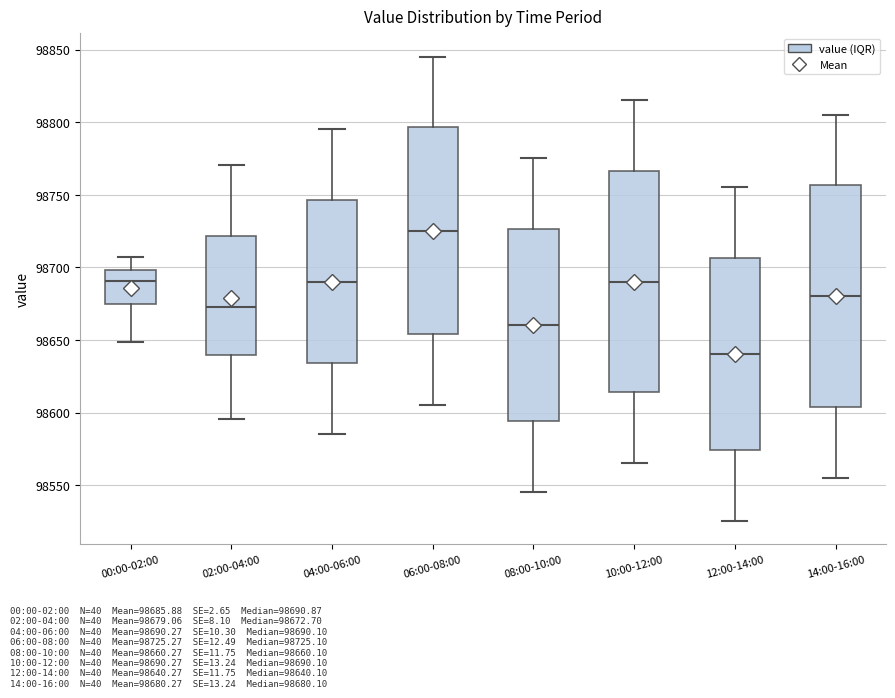

Reading left to right, transcribe this box plot: for each box, give where its median line is, the range the box spans, and where its two whiskers end, as read against the y-axis. The values are not printed on the chart, so give them approximately, as read against the axis.

00:00-02:00: median 98690, box 98675 to 98700, whiskers 98650 to 98705
02:00-04:00: median 98675, box 98640 to 98720, whiskers 98595 to 98770
04:00-06:00: median 98690, box 98635 to 98745, whiskers 98585 to 98795
06:00-08:00: median 98725, box 98655 to 98795, whiskers 98605 to 98845
08:00-10:00: median 98660, box 98595 to 98725, whiskers 98545 to 98775
10:00-12:00: median 98690, box 98615 to 98765, whiskers 98565 to 98815
12:00-14:00: median 98640, box 98575 to 98705, whiskers 98525 to 98755
14:00-16:00: median 98680, box 98605 to 98755, whiskers 98555 to 98805